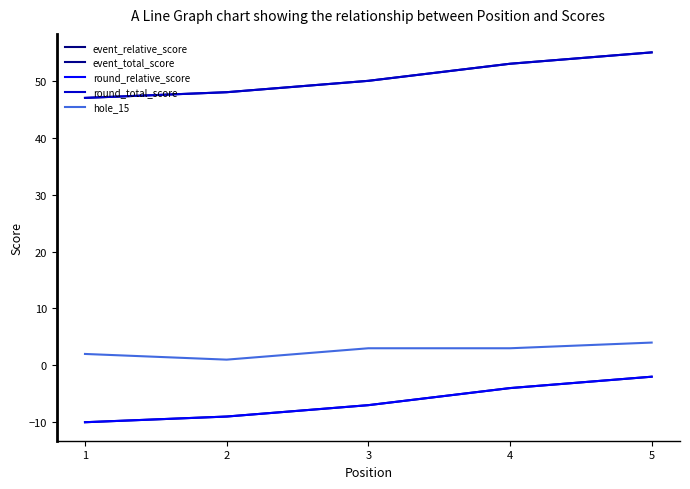

Does the chart have visible grid lines?

No